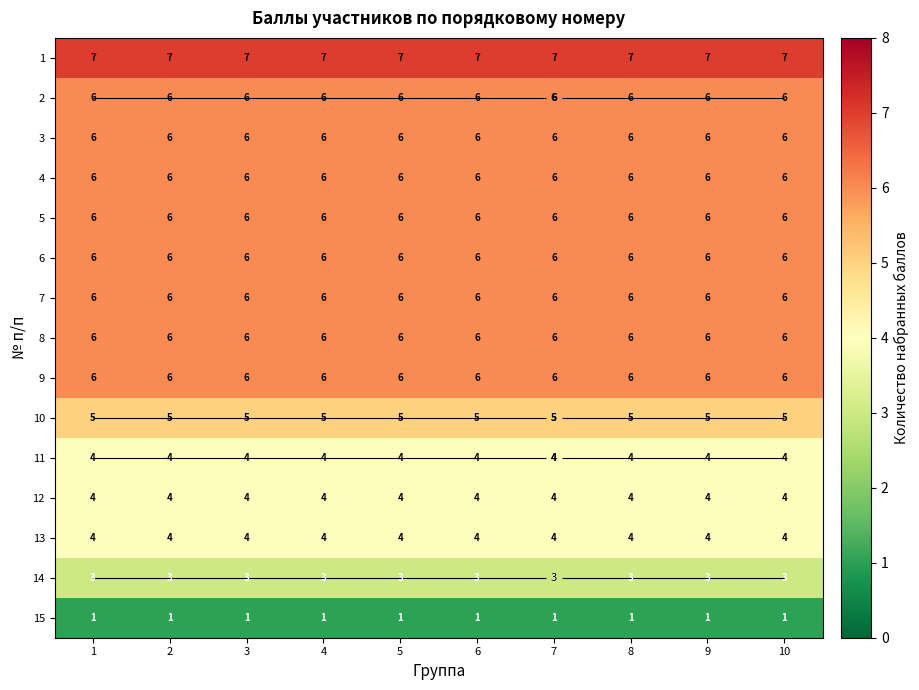

Which series has the largest total across all categories?

1